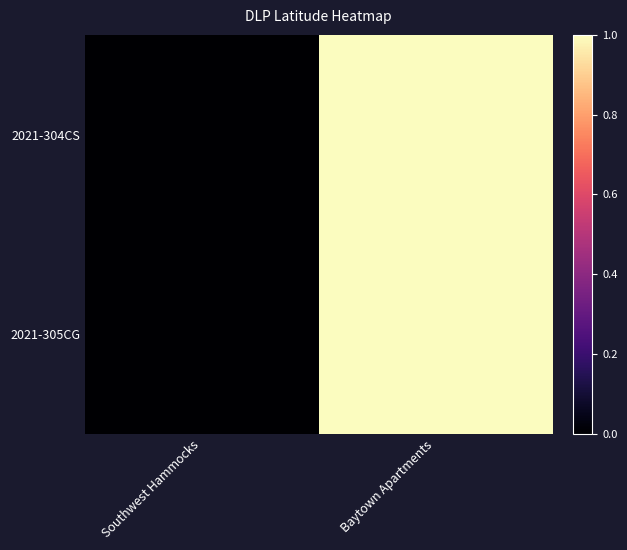

Reading left to right, transcribe all the data shown in this chart.

2021-304CS: Southwest Hammocks=0	Baytown Apartments=1
2021-305CG: Southwest Hammocks=0	Baytown Apartments=1